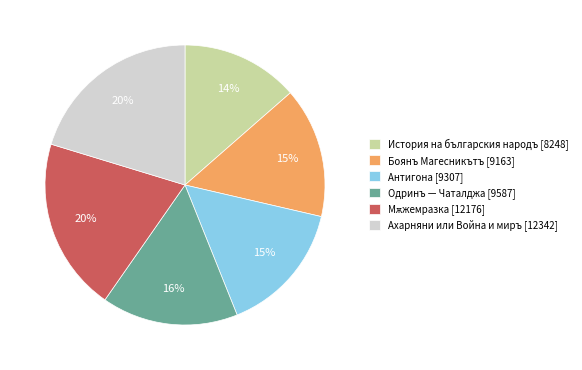

True or false: История на българския народъ accounts for 26% of the total.

False